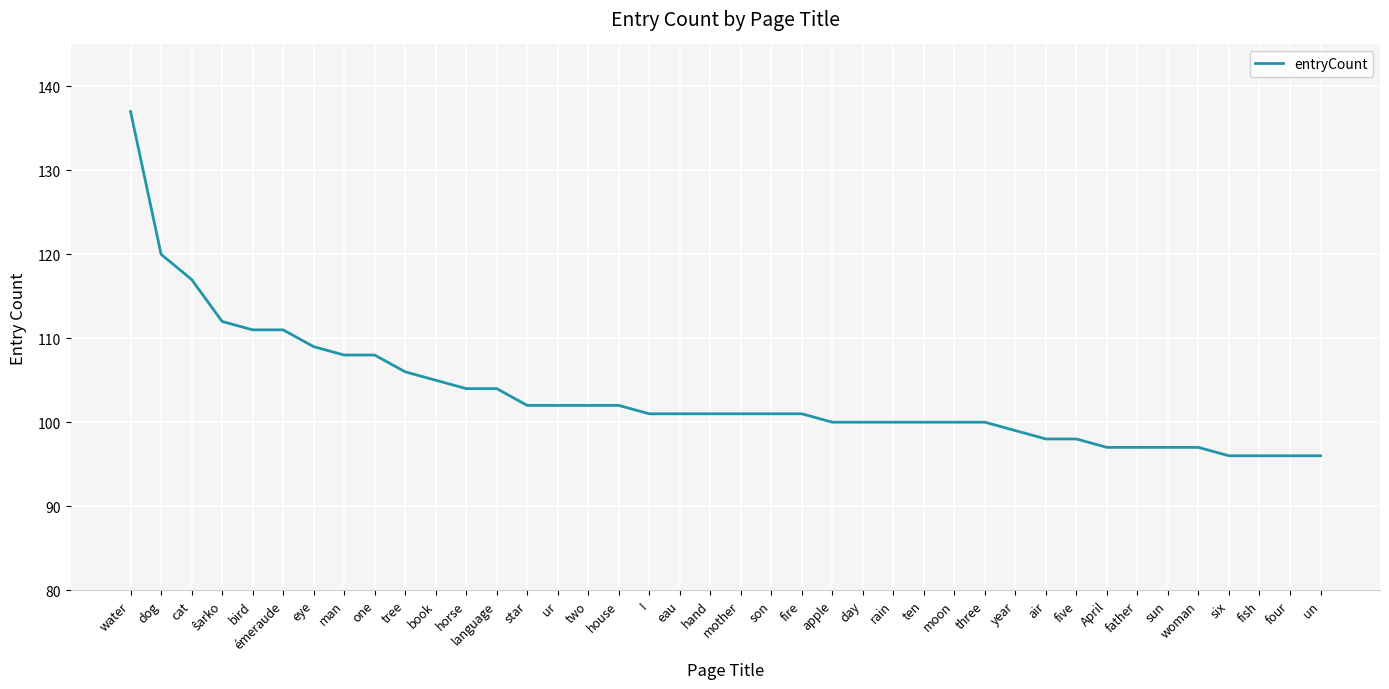

Approximately how many times larger is the value at fish compared to émeraude?

0.9